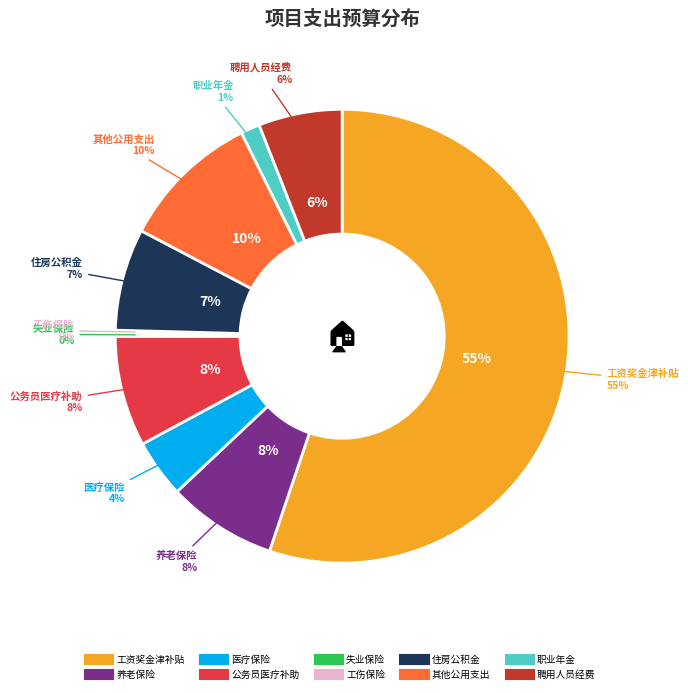

To the nearest percent, what is the combined percentage of 工资奖金津补贴 and 公务员医疗补助?

63%